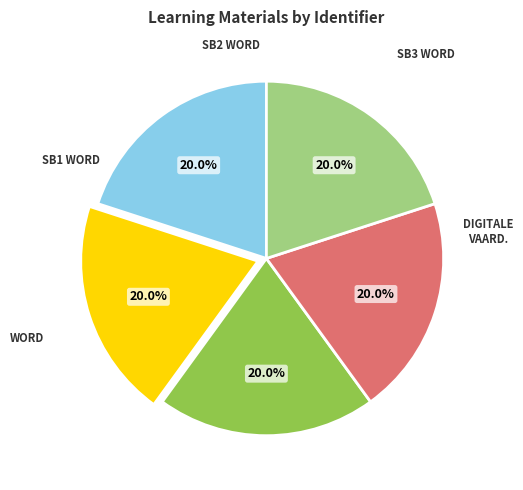

How many segments does this pie chart have?

5